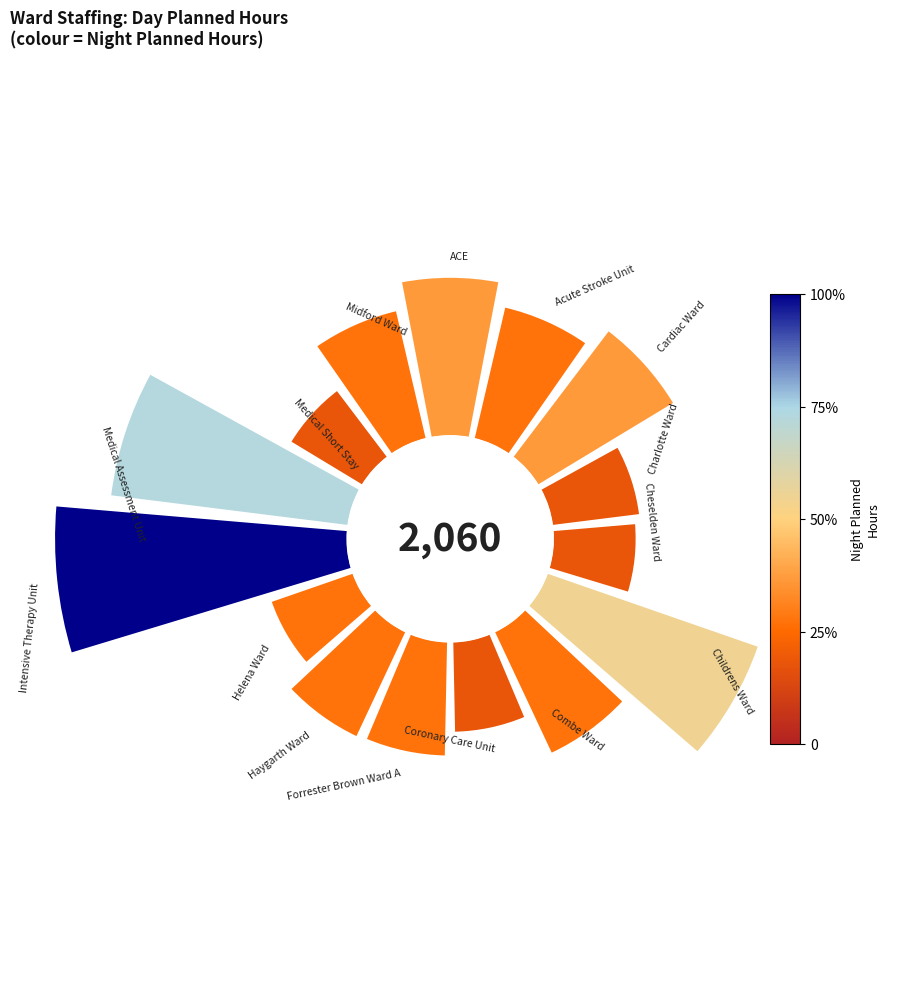

Is the sum of 270° and 8 greater than half?

No